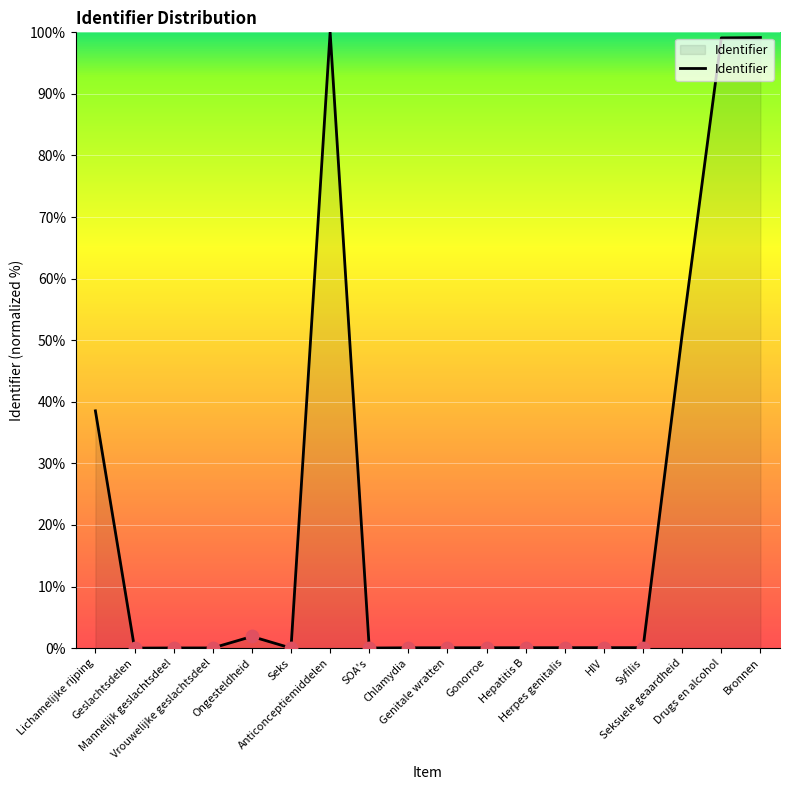

What is the greatest value displayed?

100.0